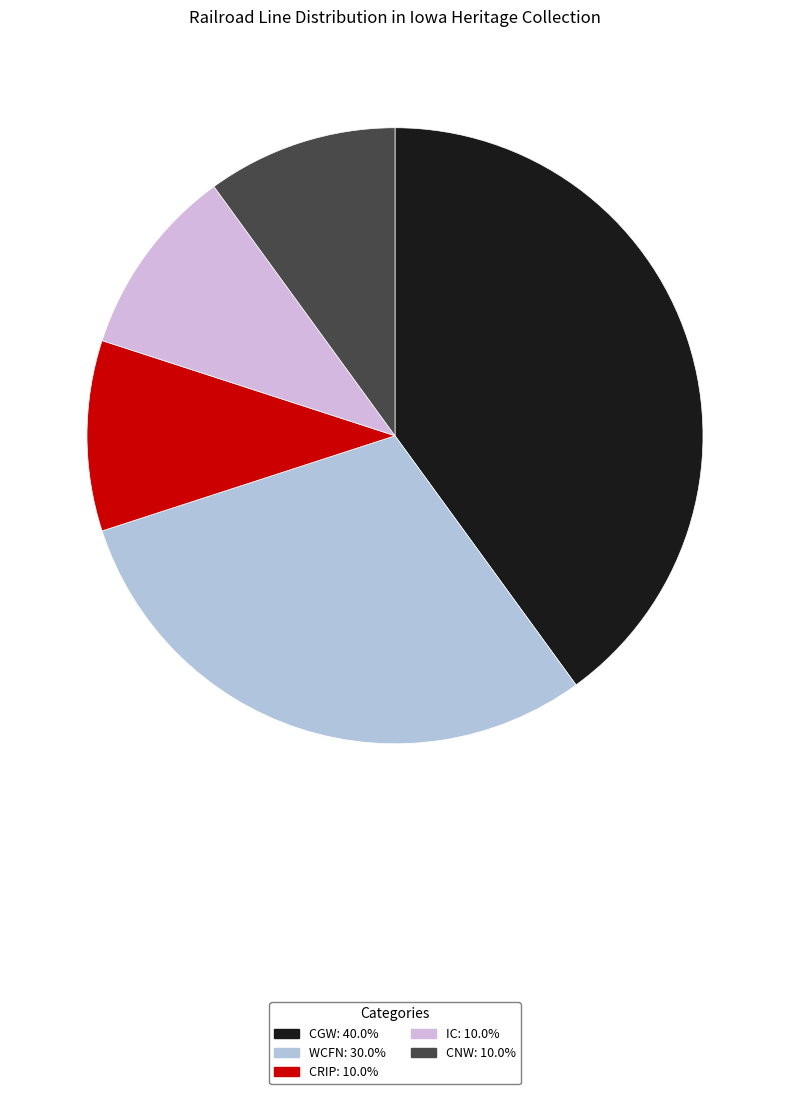

Is there any slice that represents more than half of the pie?

No